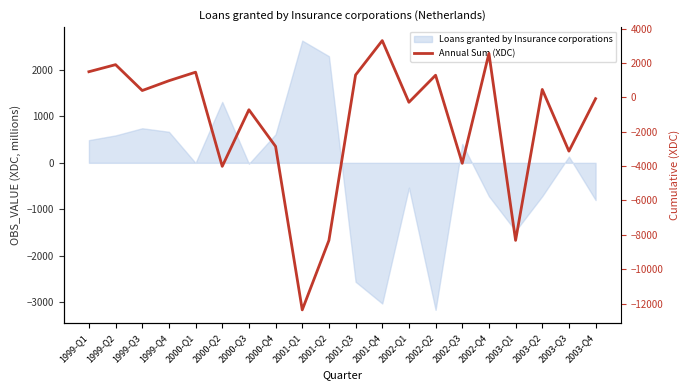

True or false: the data shows 1305 at 2001-Q3.

True